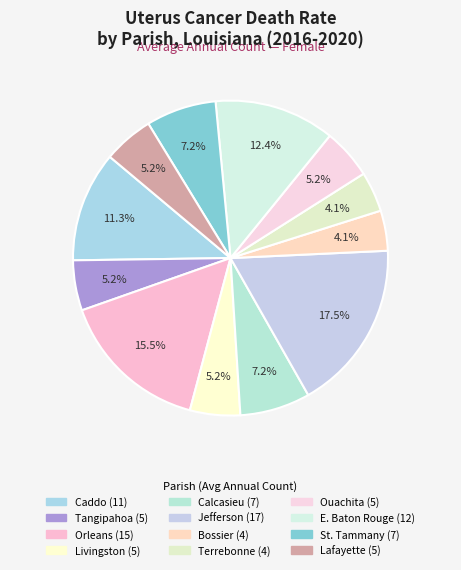

How many segments does this pie chart have?

12